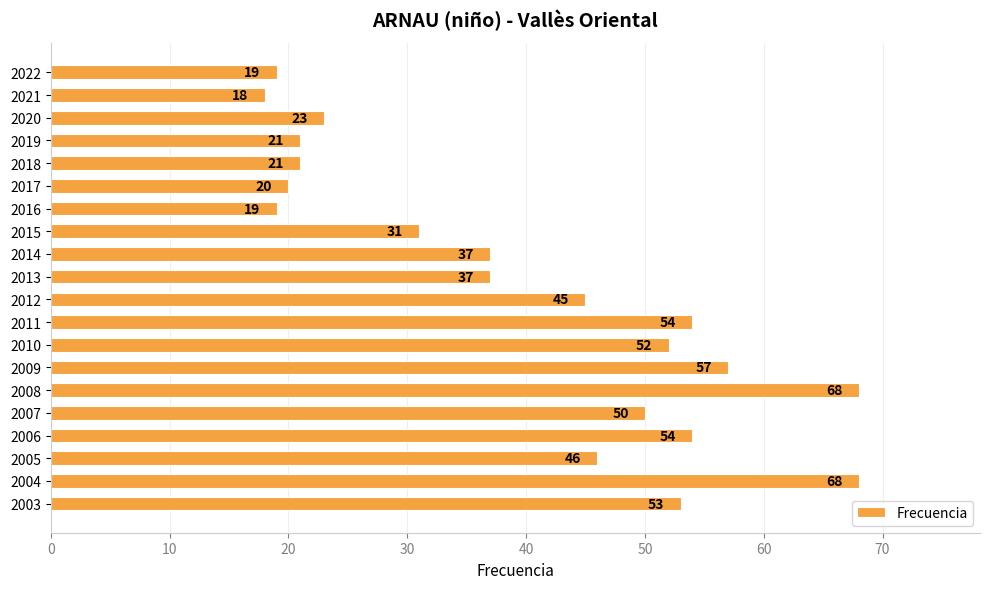

Reading top to bottom, extract all data points from this chart.

19	18	23	21	21	20	19	31	37	37	45	54	52	57	68	50	54	46	68	53